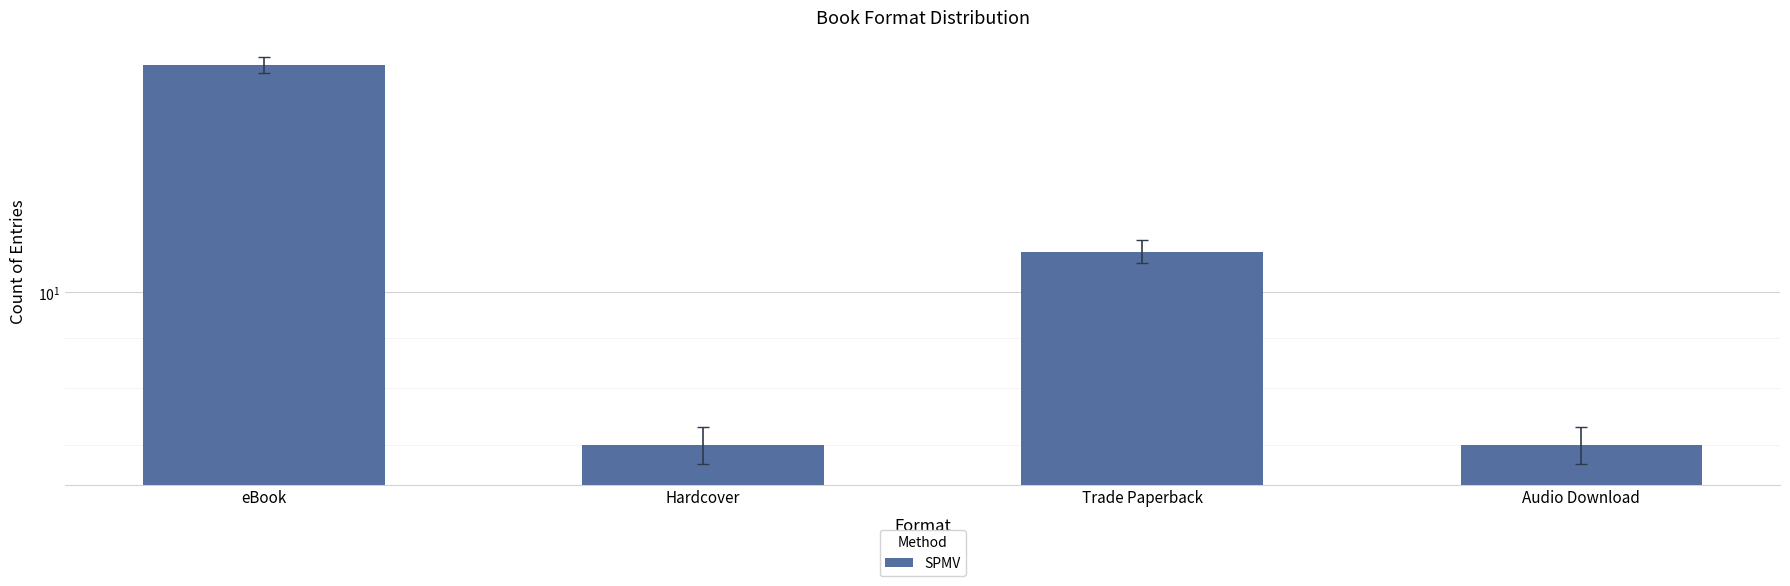

Reading left to right, what are all the values shown in this chart?

17	7	11	7